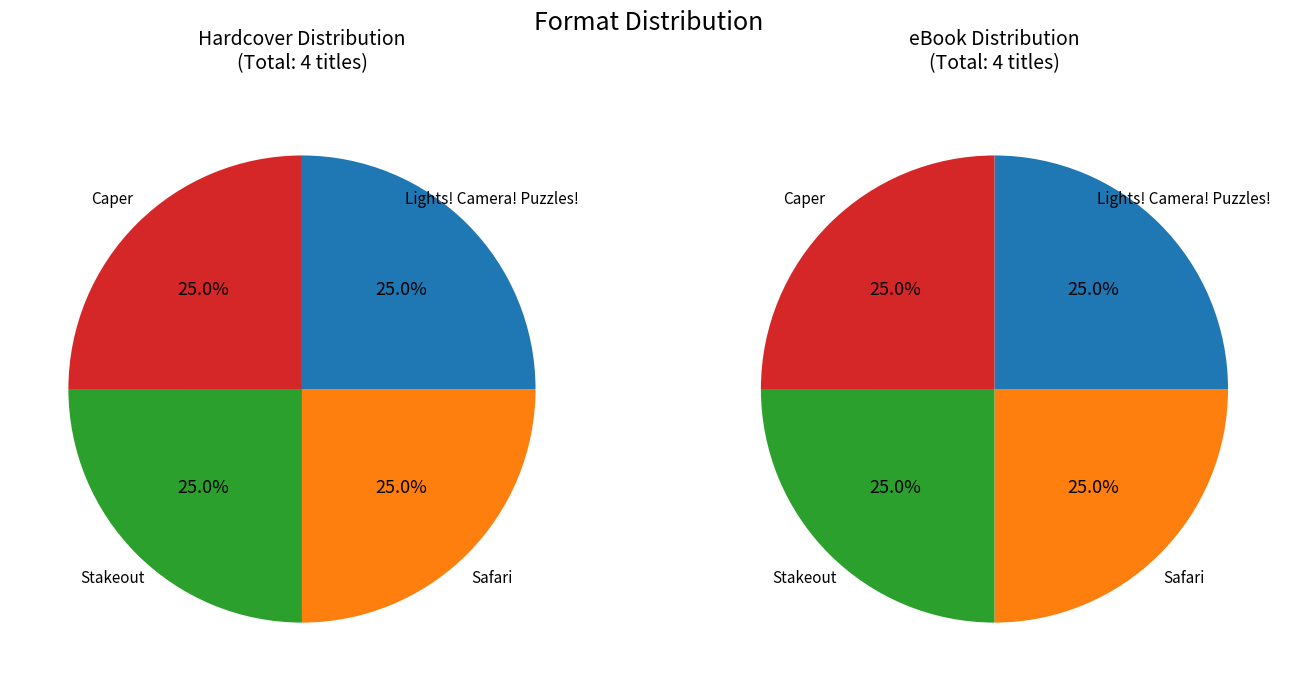

Between Lights! Camera! Puzzles! and Caper, which series saw the biggest shift?

Hardcover